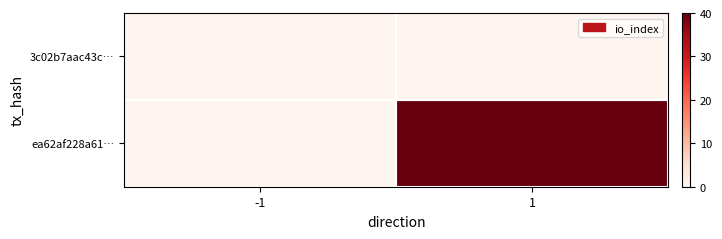

At which category does the chart reach its peak across all series?

1